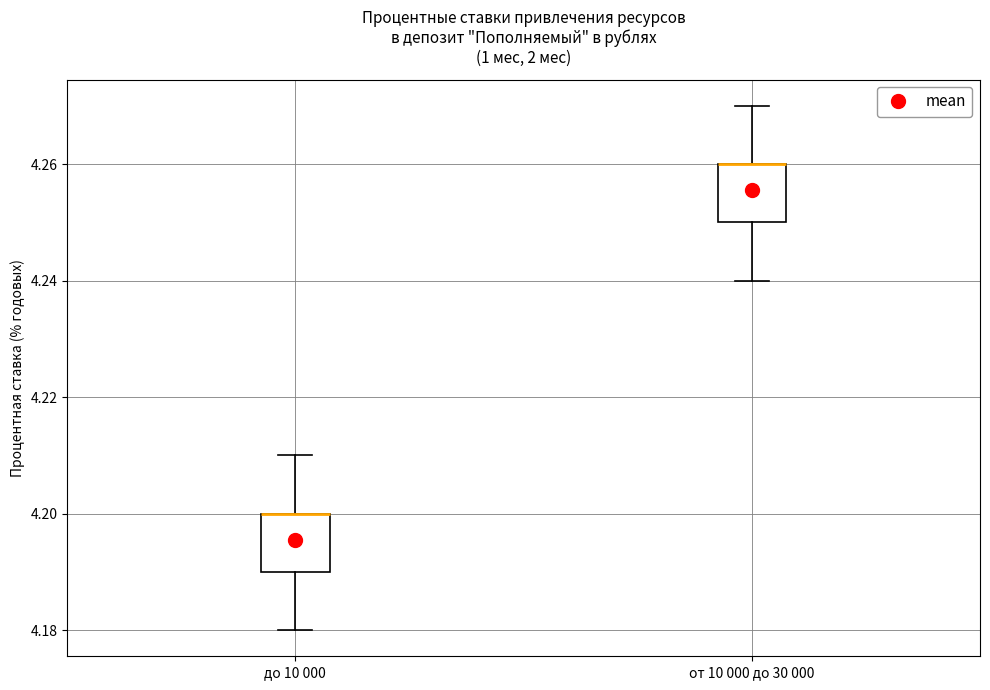

Reading left to right, read every box against the y-axis: the position of its median line, the range the box covers, and the ends of its whiskers. The values are not printed on the chart, so give them approximately, as read against the axis.

до 10 000: median 4.20 (drawn on the box's upper edge), box 4.19 to 4.20, whiskers 4.18 to 4.21
от 10 000 до 30 000: median 4.26 (drawn on the box's upper edge), box 4.25 to 4.26, whiskers 4.24 to 4.27